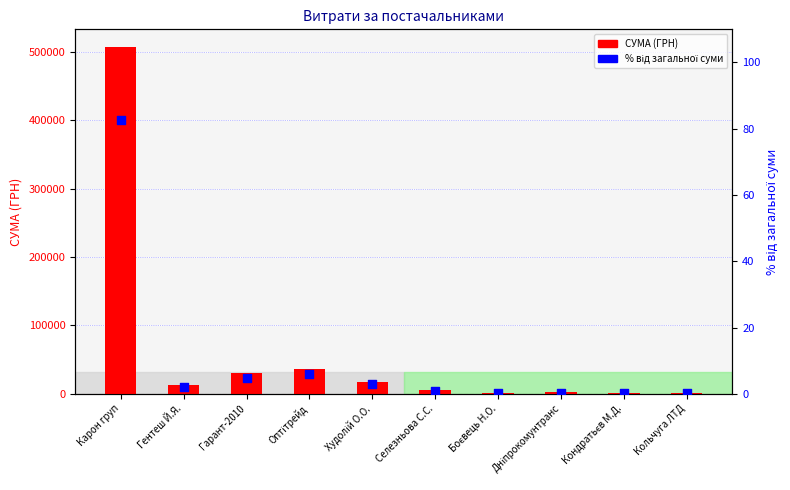

What is the total value across all series at Кольчуга ЛТД?

600.1